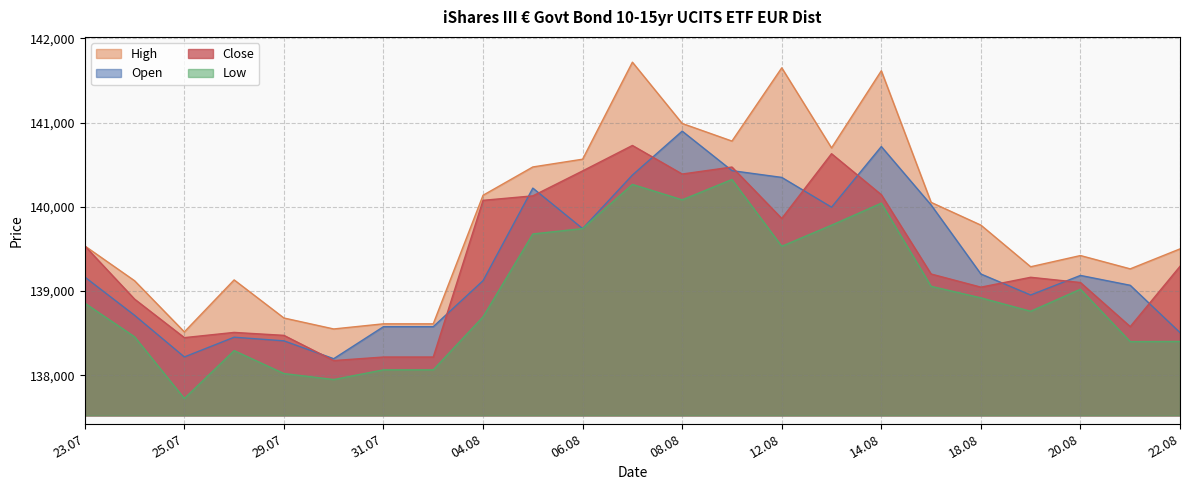

Is it true that Open equals 78841 at 24.07.2025?

False